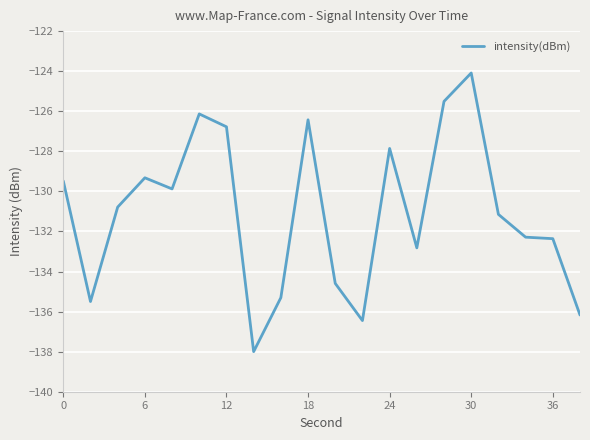

What is the greatest value displayed?

-124.1